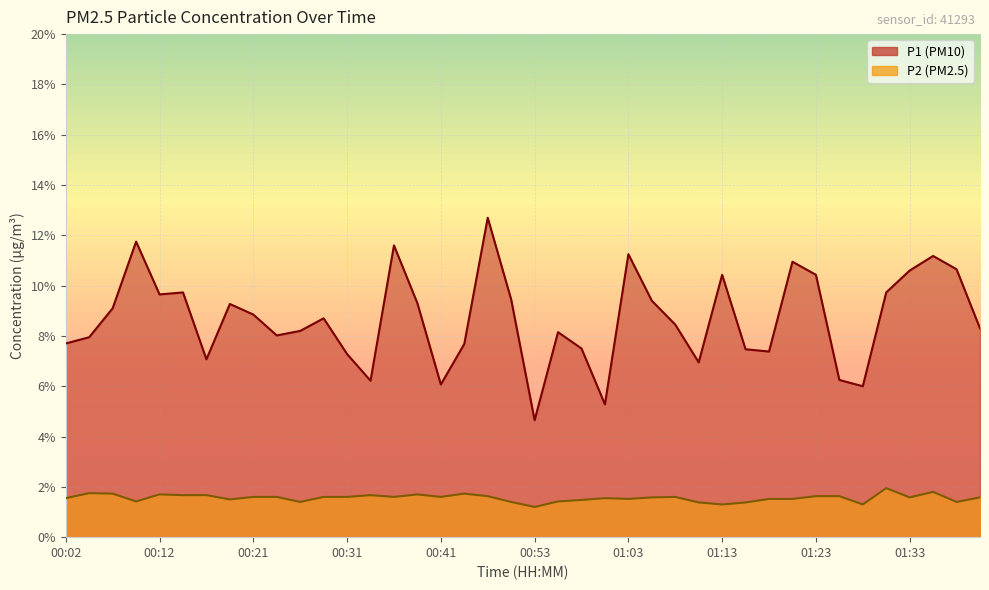

Rank the series by their maximum value, from highest to lowest.

P1, P2